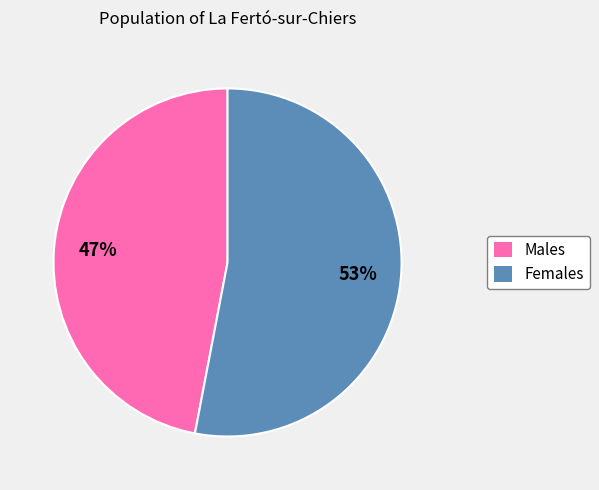

To the nearest percent, what portion does Females represent?

53%